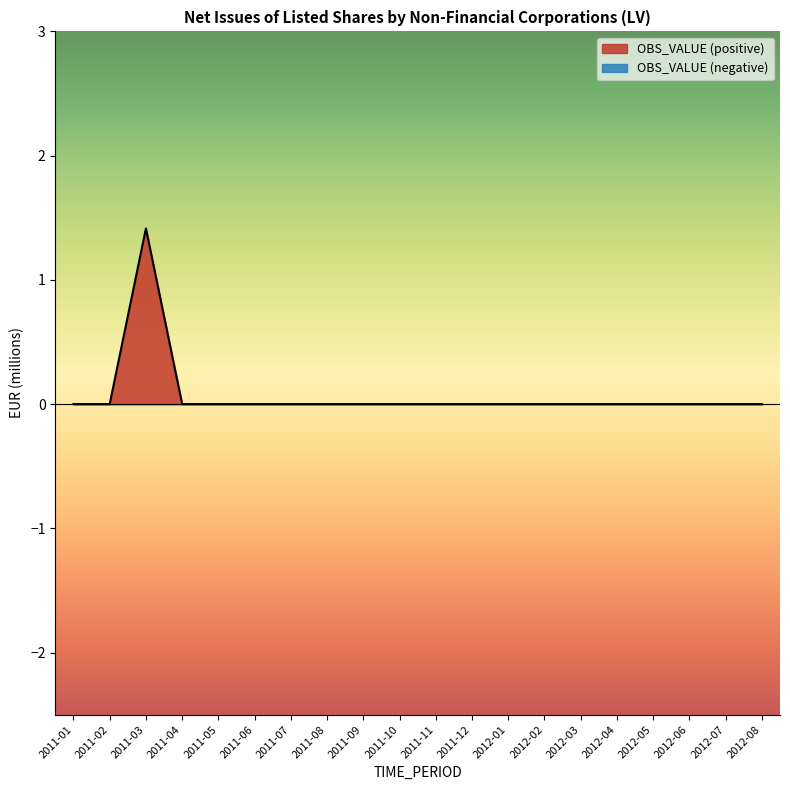

The chart shows a value of -0.6 at 2012-08. True or false?

False